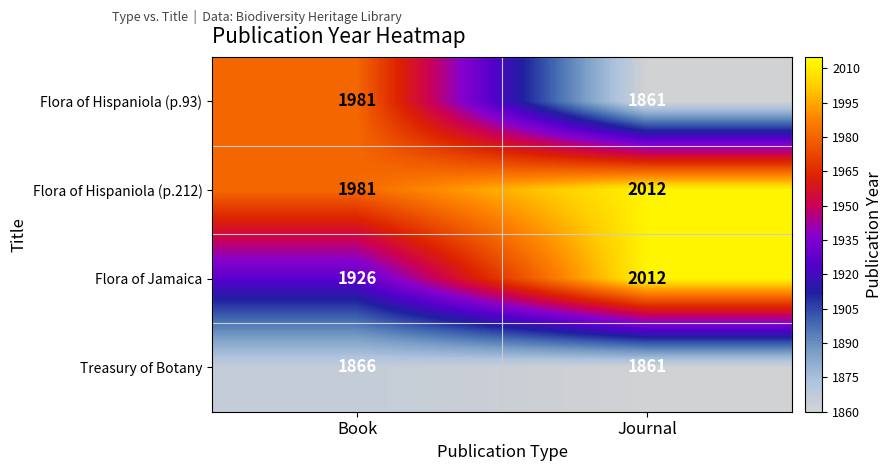

List the series in order of their overall mean, highest first.

Flora of Hispaniola (p.212), Flora of Jamaica, Flora of Hispaniola (p.93), Treasury of Botany